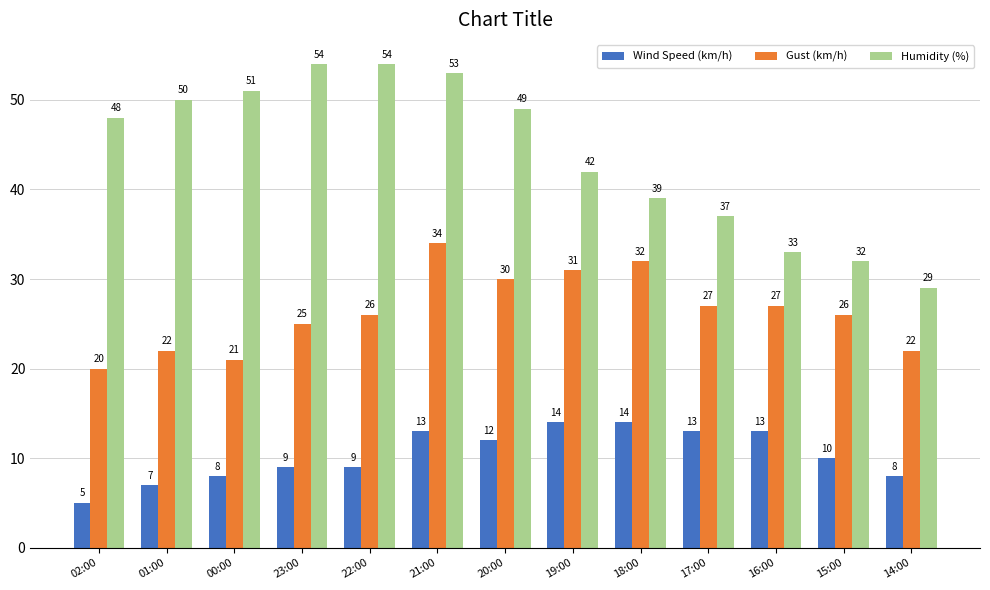

The Humidity (%) series shows 69 at 00:00. True or false?

False